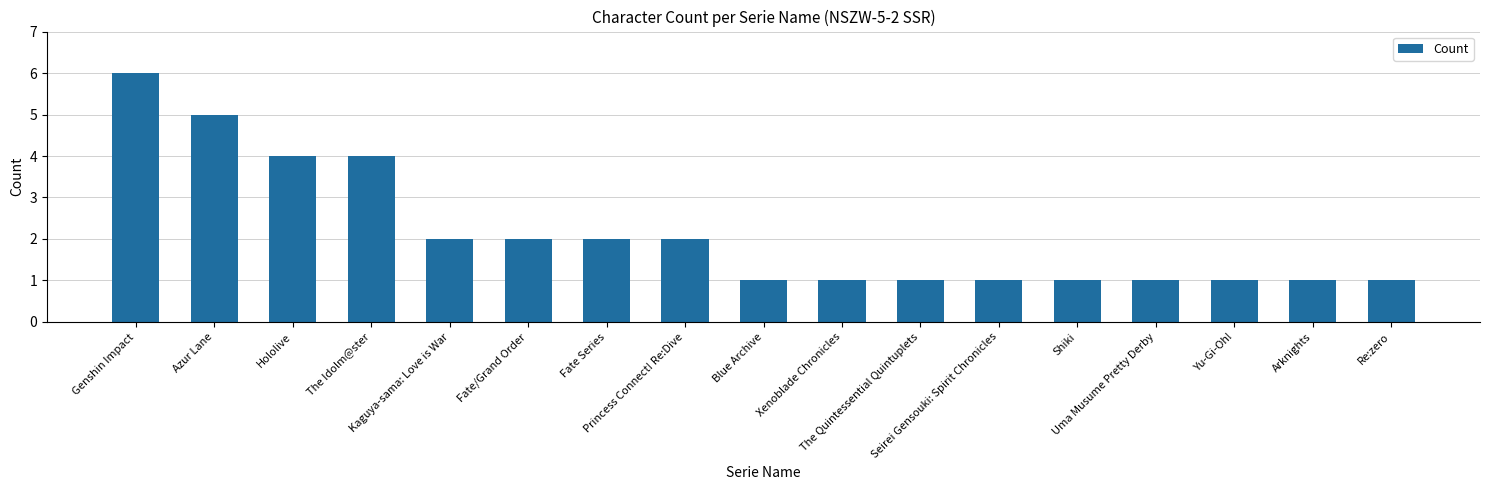

What position from the right is Shiki?

5